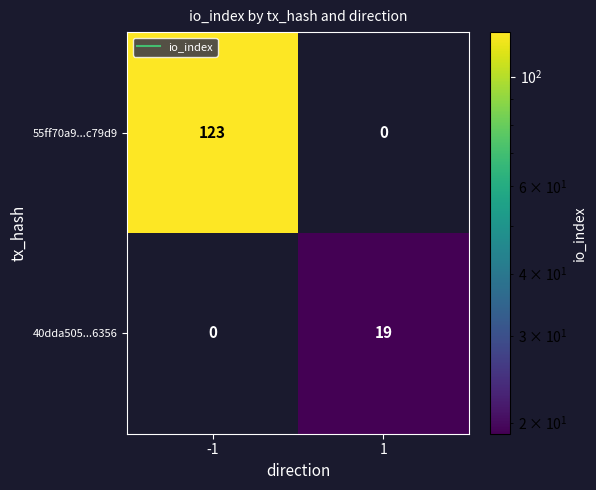

Rank the series by their maximum value, from lowest to highest.

40dda505...6356, 55ff70a9...c79d9